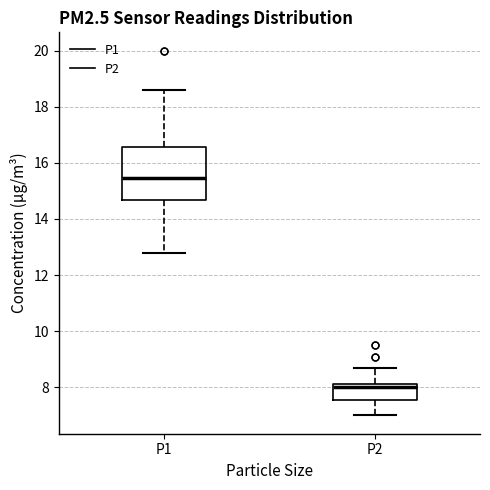

Reading left to right, transcribe this box plot: for each box, give where its median line is, the range the box spans, and where its two whiskers end, as read against the y-axis. The values are not printed on the chart, so give them approximately, as read against the axis.

P1: median 15.4, box 14.6 to 16.6, whiskers 12.8 to 18.6
P2: median 8.0, box 7.6 to 8.2, whiskers 7.0 to 8.8